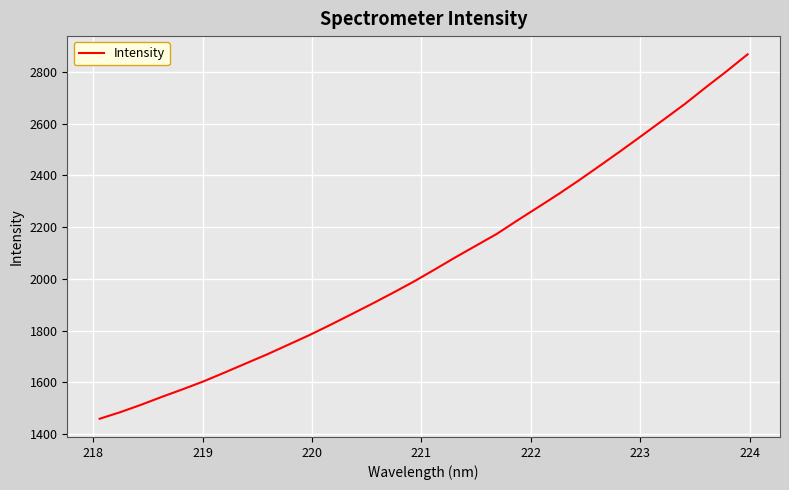

What is the minimum value shown in the chart?

1459.3